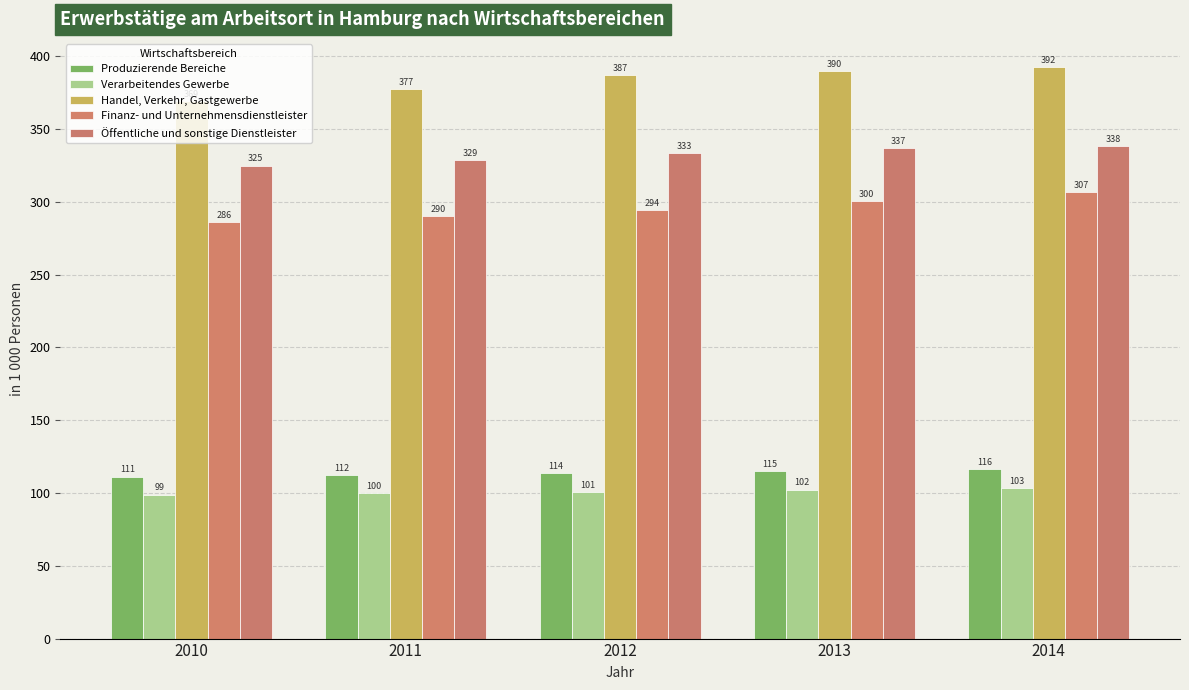

What is the value of the Finanz- und Unternehmensdienstleister bar at the 4th from the left?

300.5